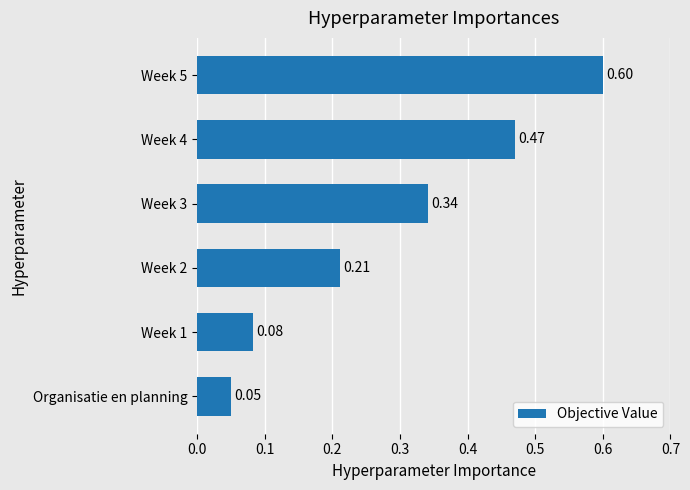

Where is the data nearest to the value 0?

Organisatie en planning